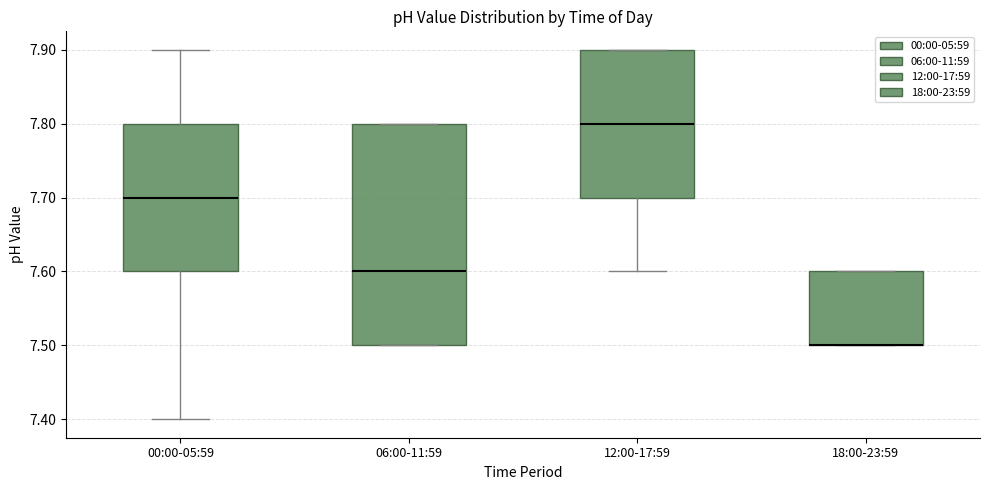

Where is the lower edge of the box for 12:00-17:59 on the y-axis? The values are not printed on the chart, so give them approximately, as read against the axis.

7.7